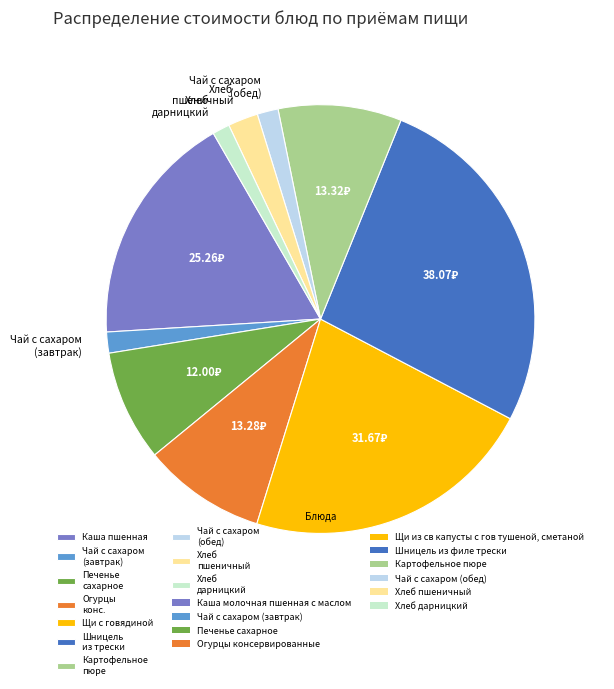

Which category has the biggest portion of the pie?

Шницель из трески